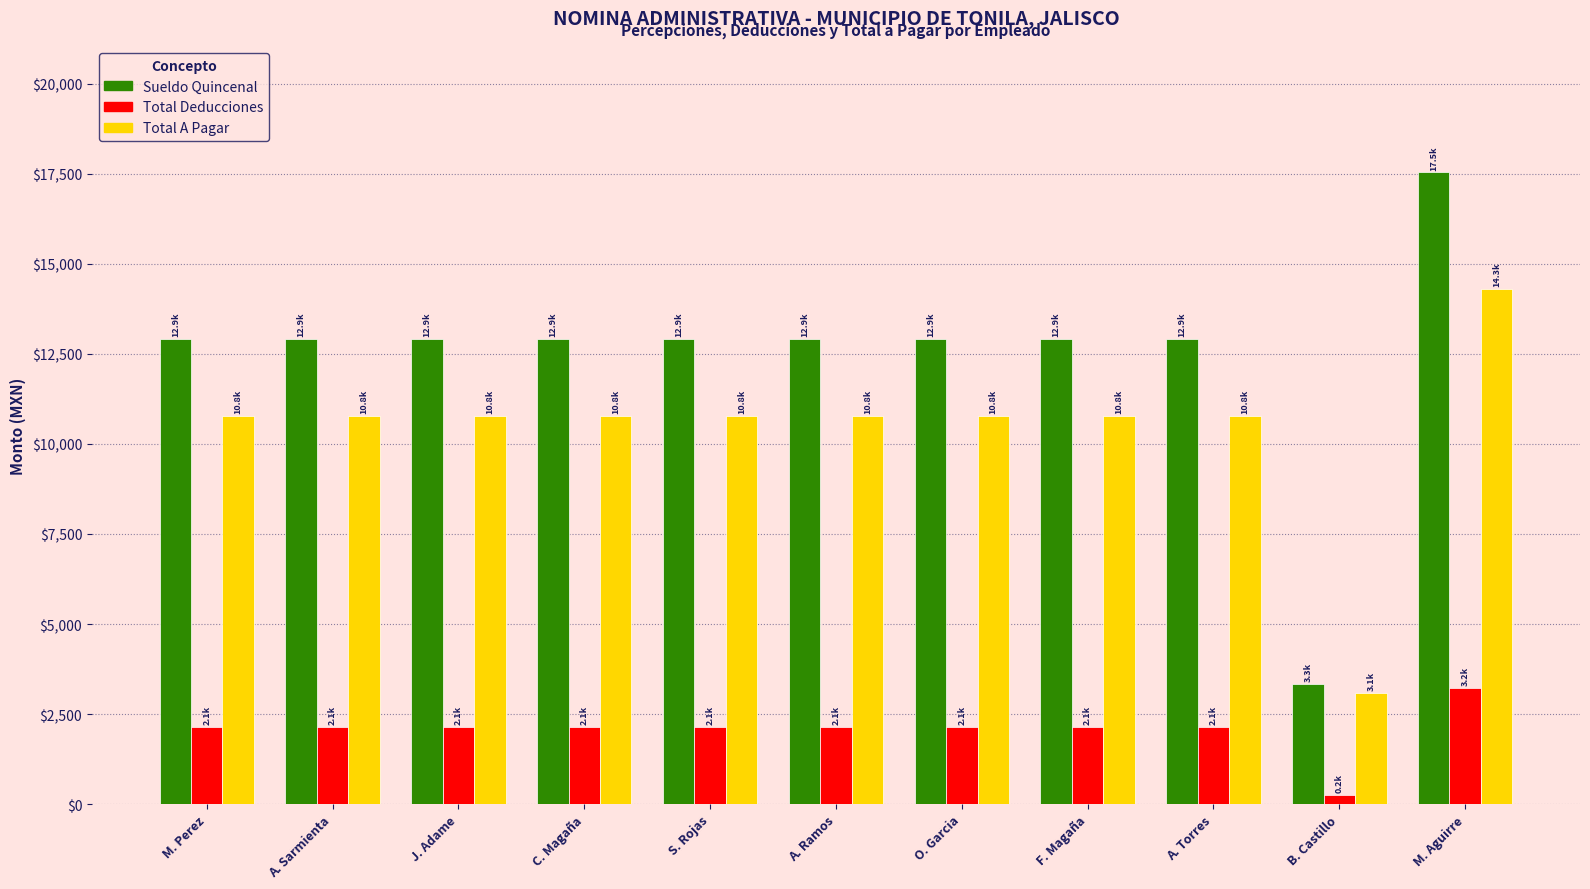

True or false: Total Deducciones has a value of 2140.2 at C. Magaña.

True